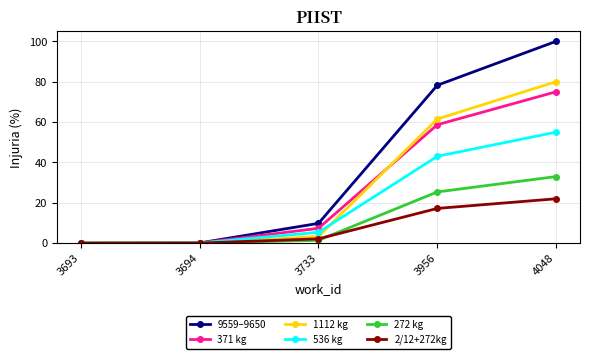

The 272 kg series shows -13.9 at 3693. True or false?

False